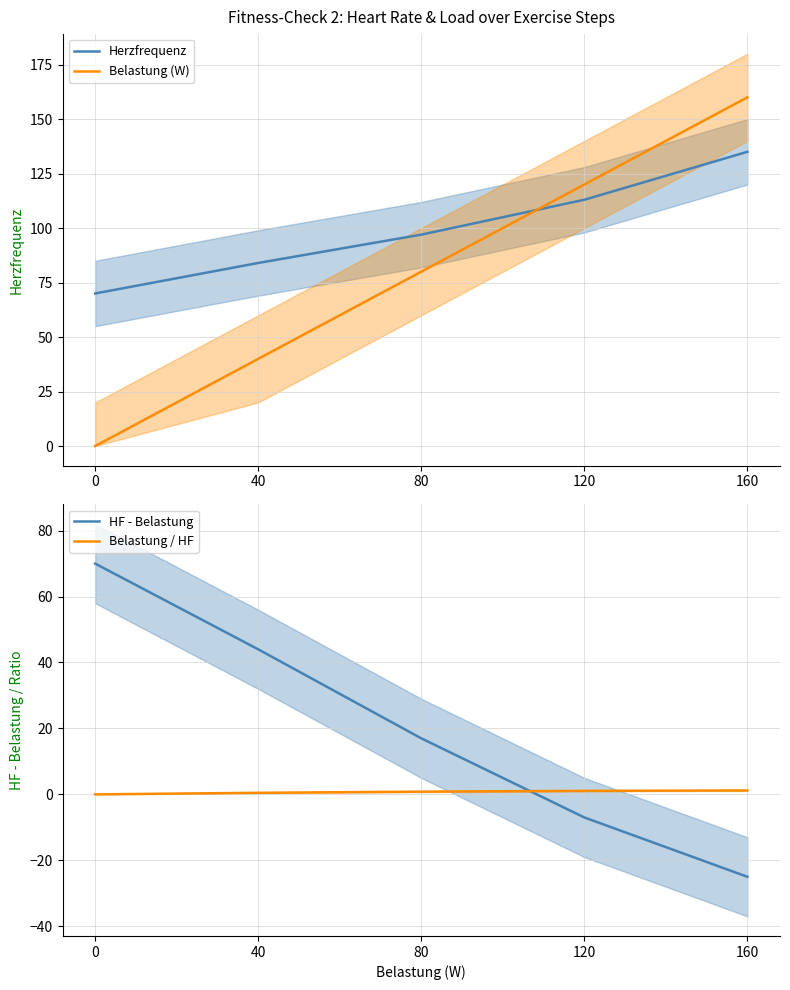

At which category is the sum across all series the highest?

160